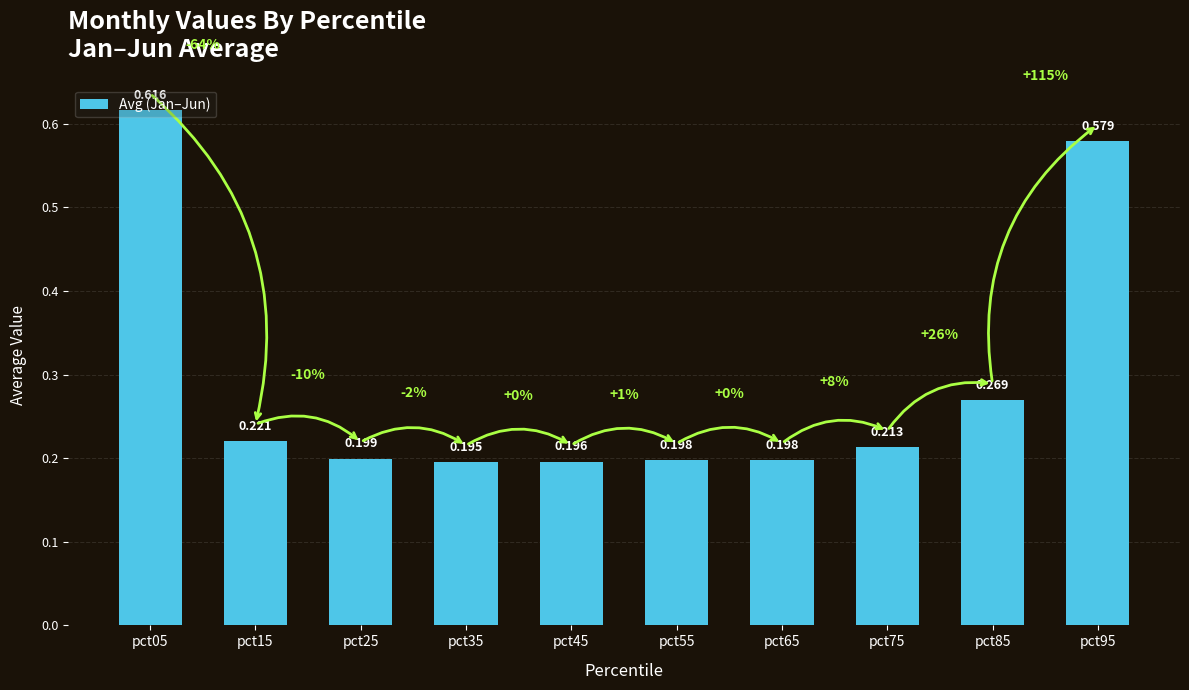

At which category does the chart reach its minimum across all series?

pct35